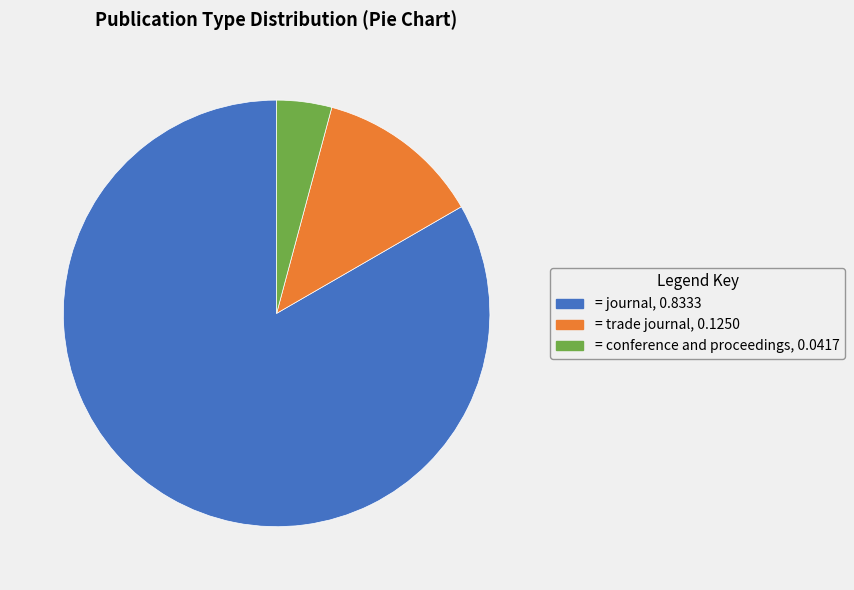

Count the number of slices in the pie.

3